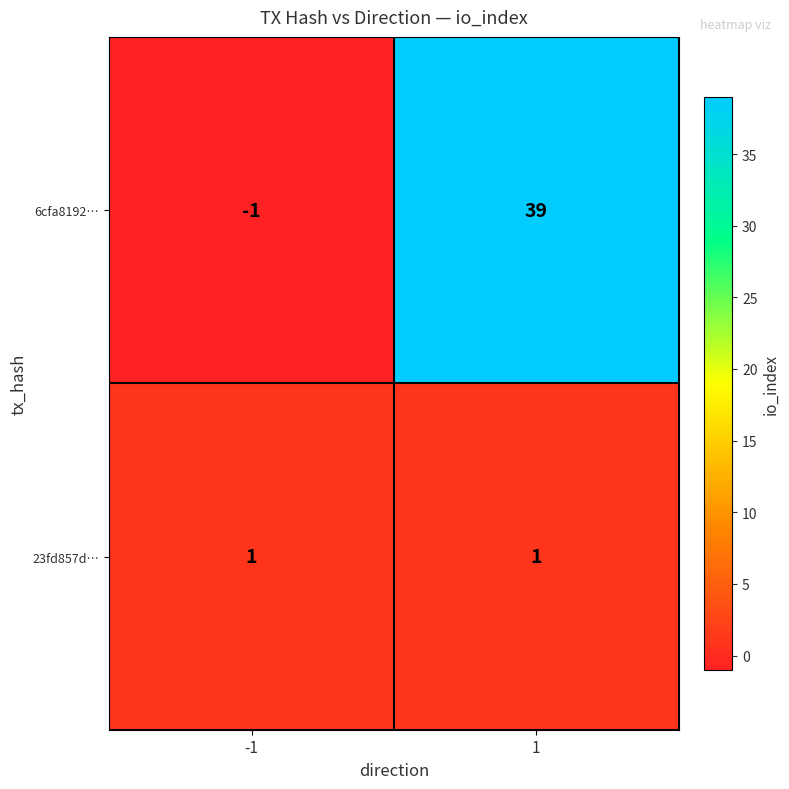

Which category has the highest value across all series?

1